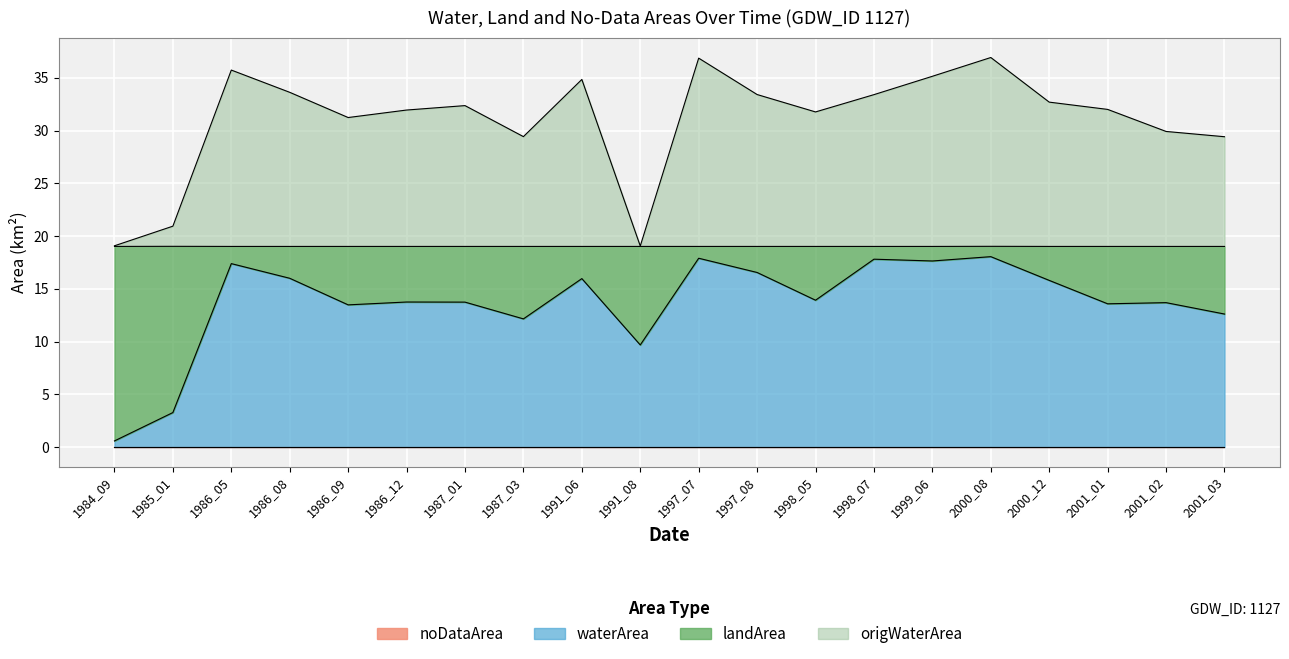

What is the total value across all series at 1986_05?

35.7